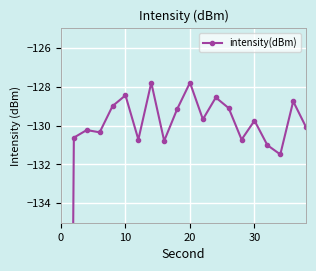

What is the greatest value displayed?

-127.8